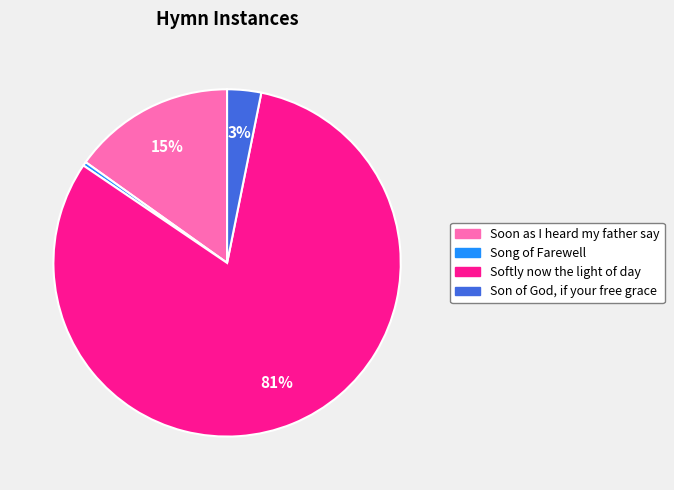

The Soon as I heard my father say slice represents 15% of the pie. True or false?

True